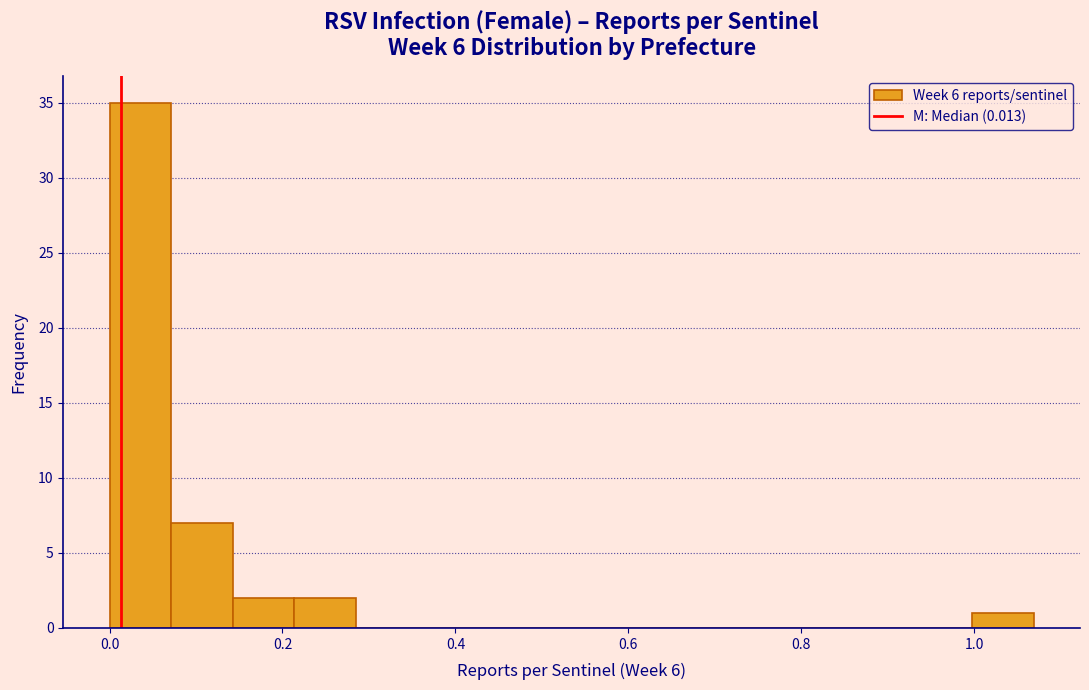

Read against the x-axis, roughly where is the centre of the tallest bar?

0.04